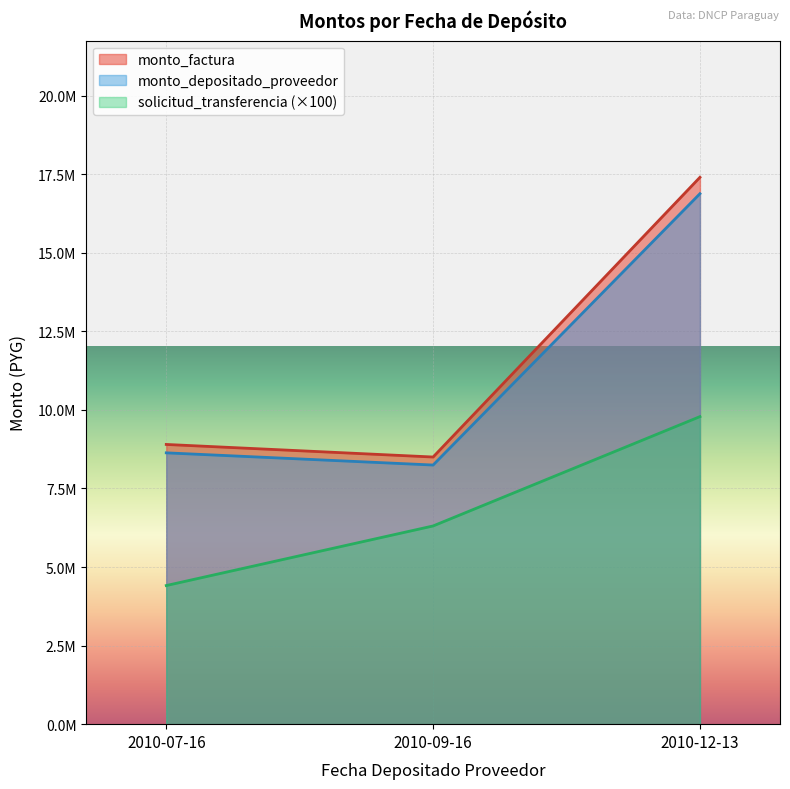

At 2010-09-16, list the series in order from largest to smallest.

monto_factura, monto_depositado_proveedor, solicitud_transferencia (×100)